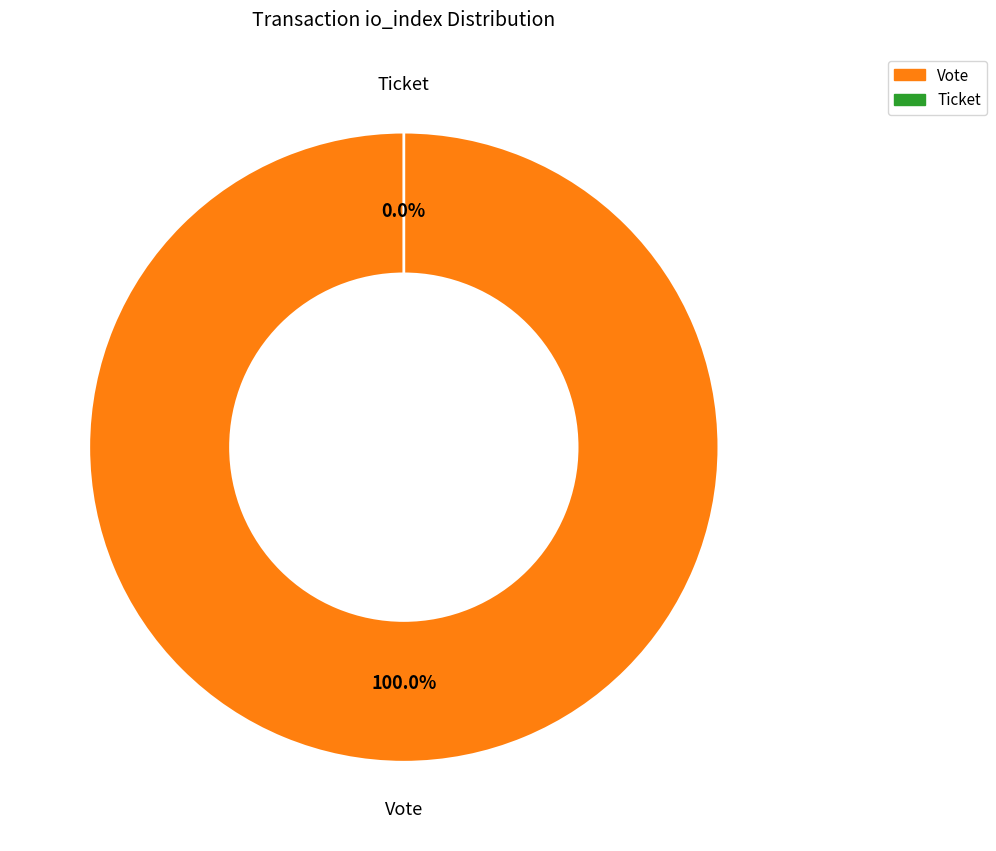

How much of the chart is everything except Ticket?

100.0%